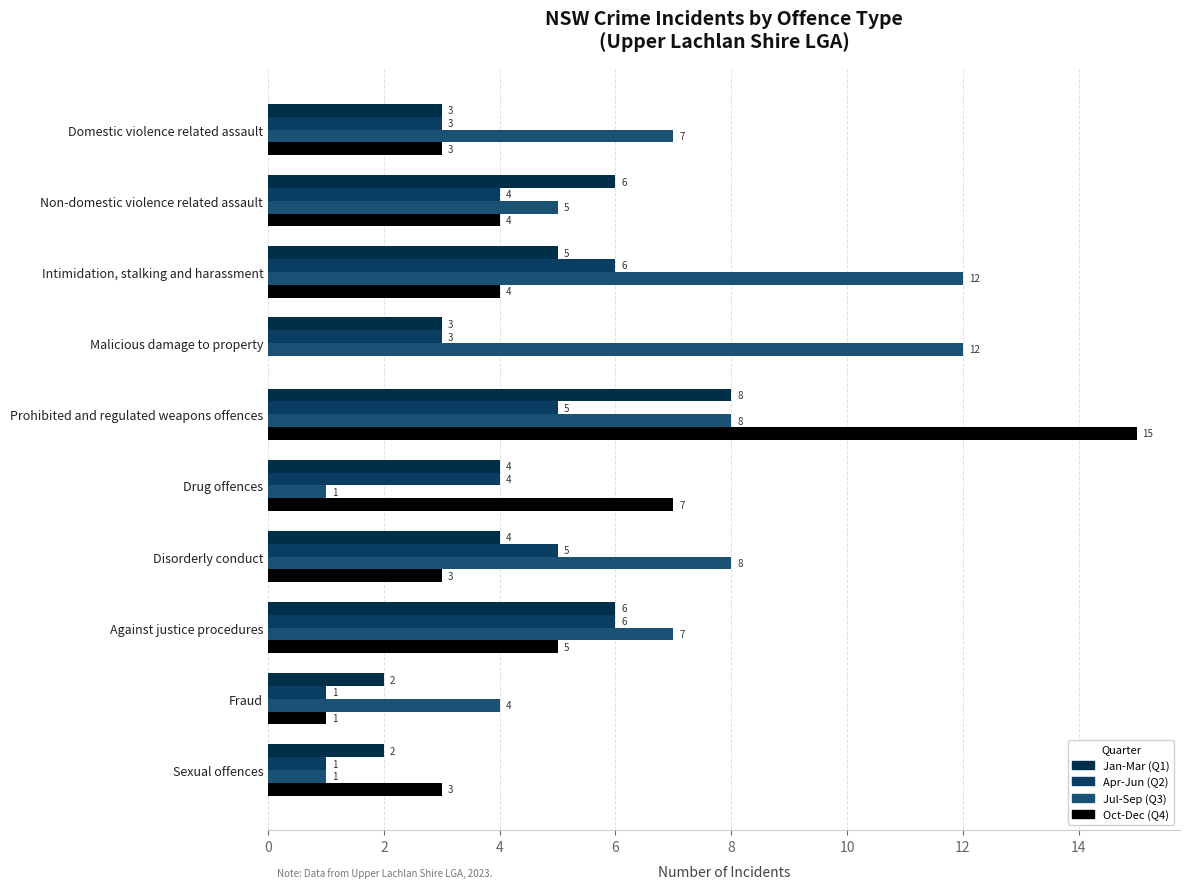

Which series has the largest total across all categories?

Jul-Sep (Q3)